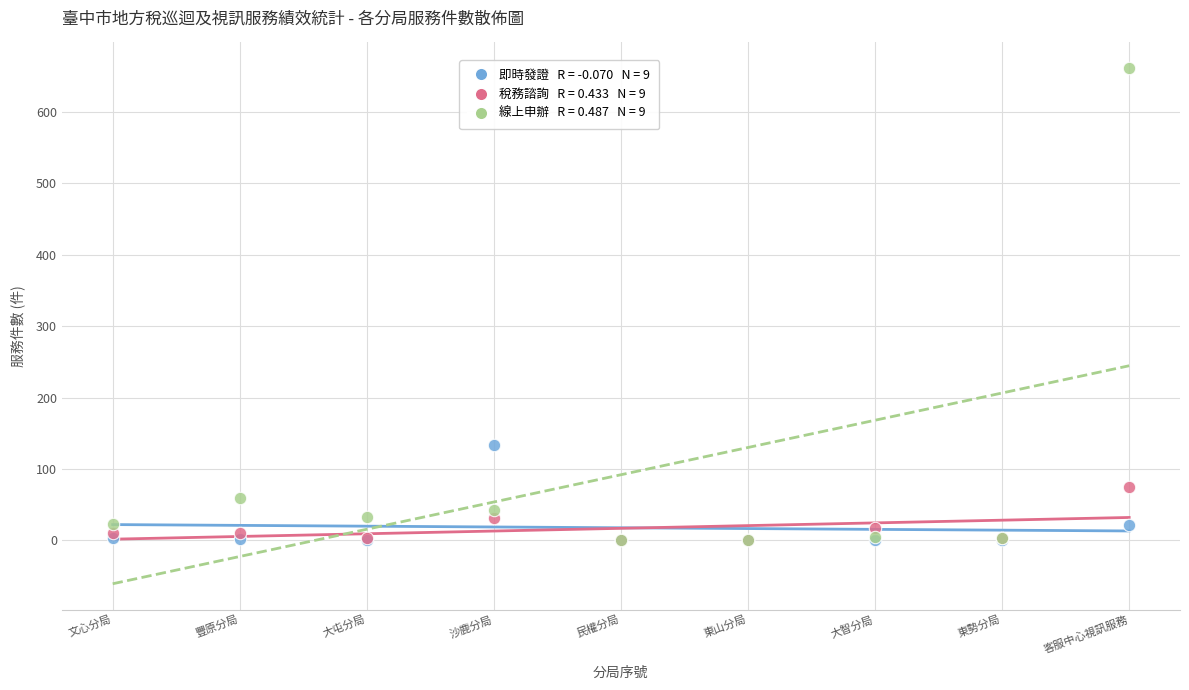

Across all series, what Y value is closest to 330?

133